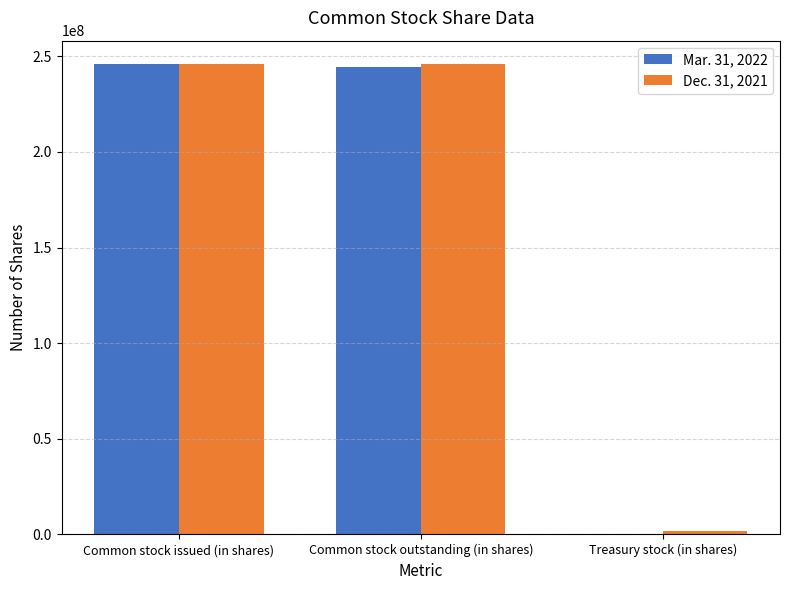

Is the value of Mar. 31, 2022 at Treasury stock (in shares) greater than the value of Dec. 31, 2021 at Common stock outstanding (in shares)?

No